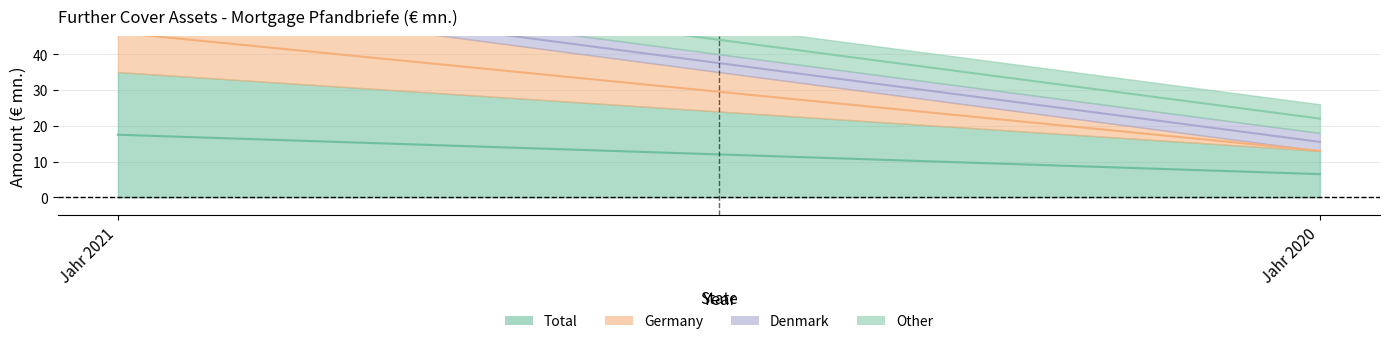

At which category is the sum across all series the highest?

Jahr 2021